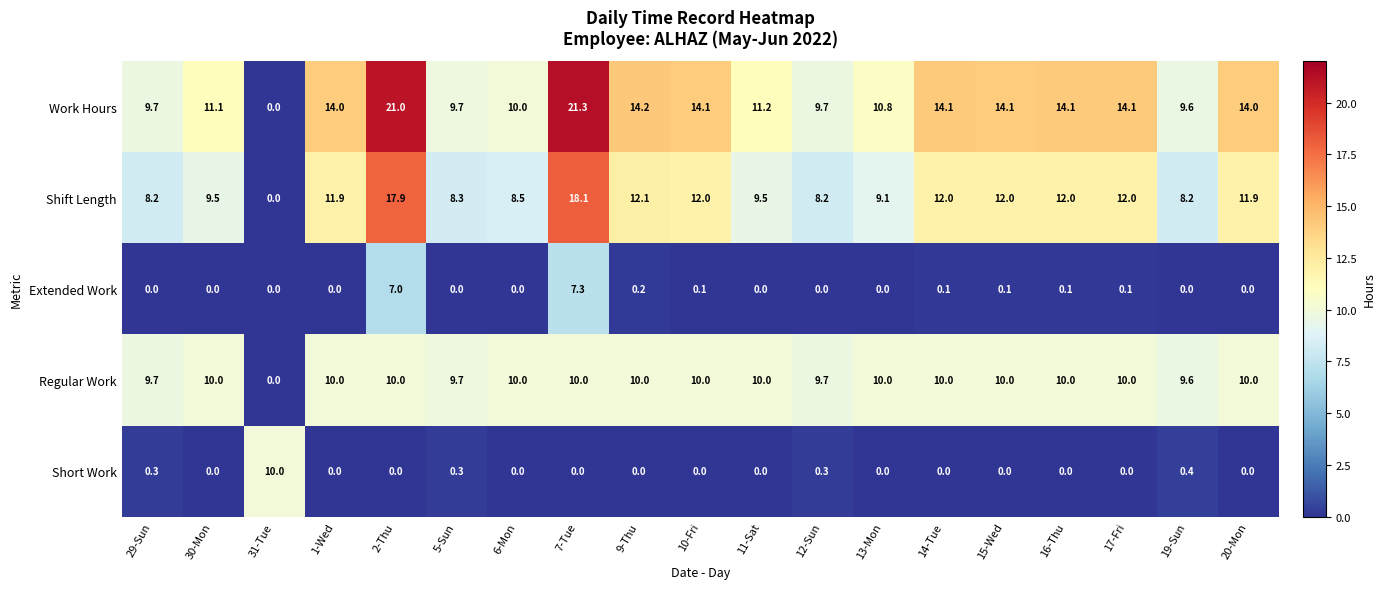

At how many categories does at least one series exceed 3?

19